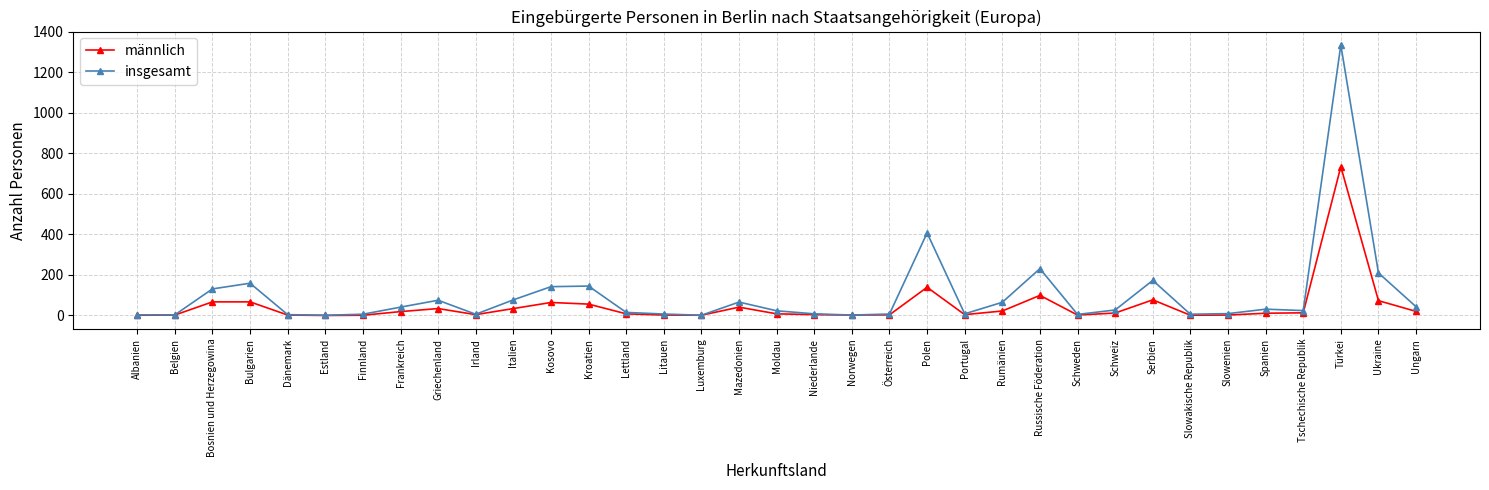

Which series has the largest total across all categories?

insgesamt